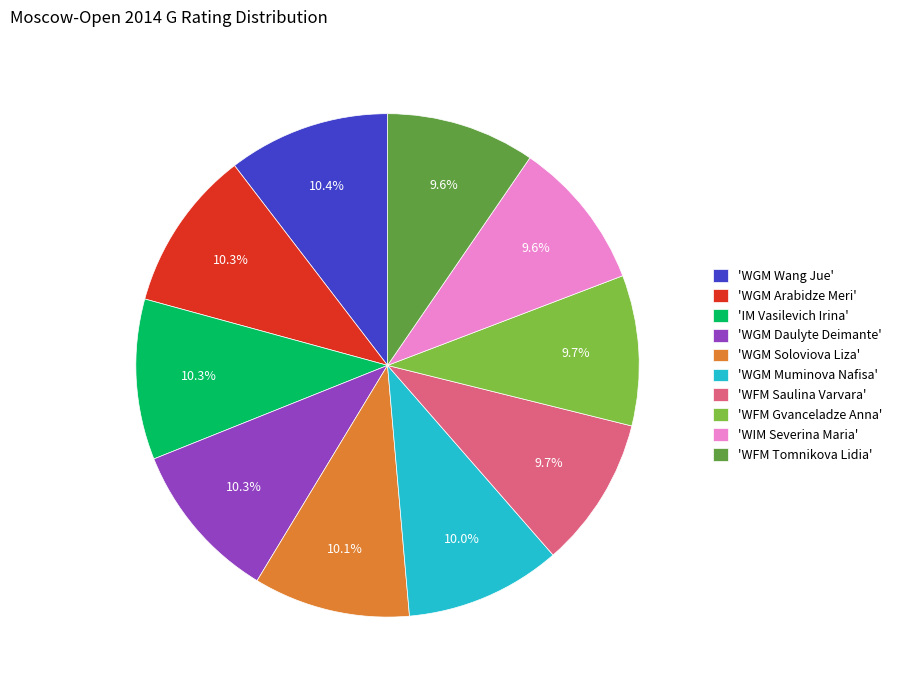

Do 'WGM Soloviova Liza' and 'WFM Saulina Varvara' together represent more than half of the pie?

No